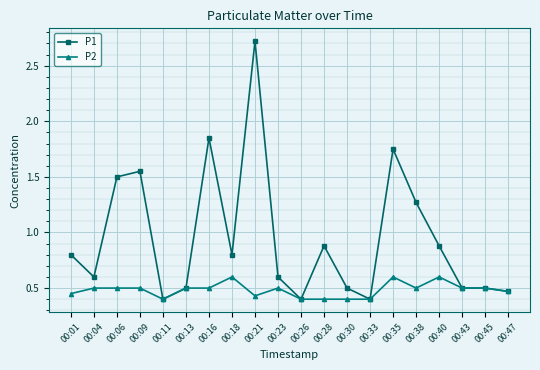

What is the maximum value for P2?

0.6